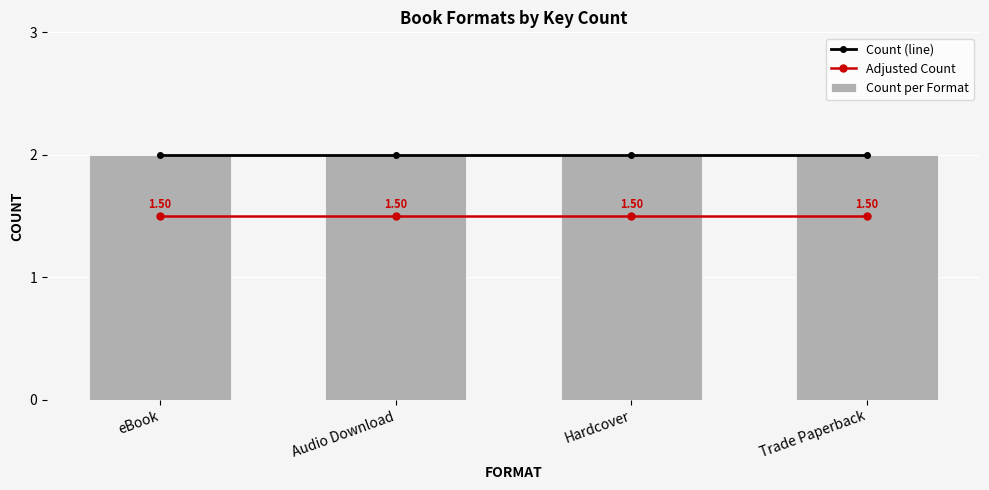

What are all the series names shown in the legend?

Count (line), Adjusted Count, Count per Format